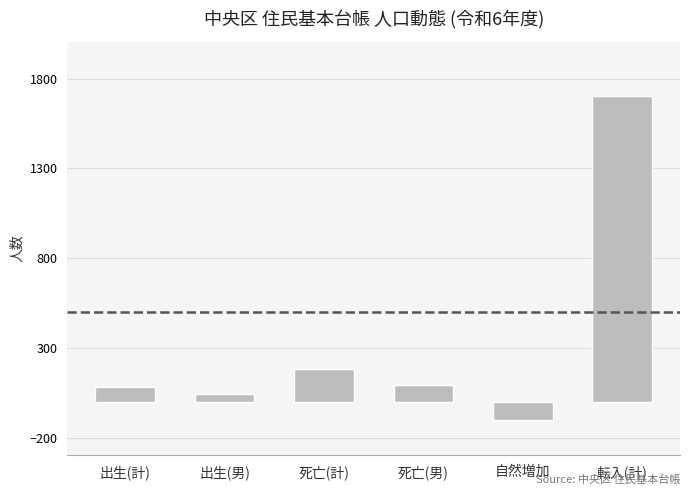

How many values are below zero?

1